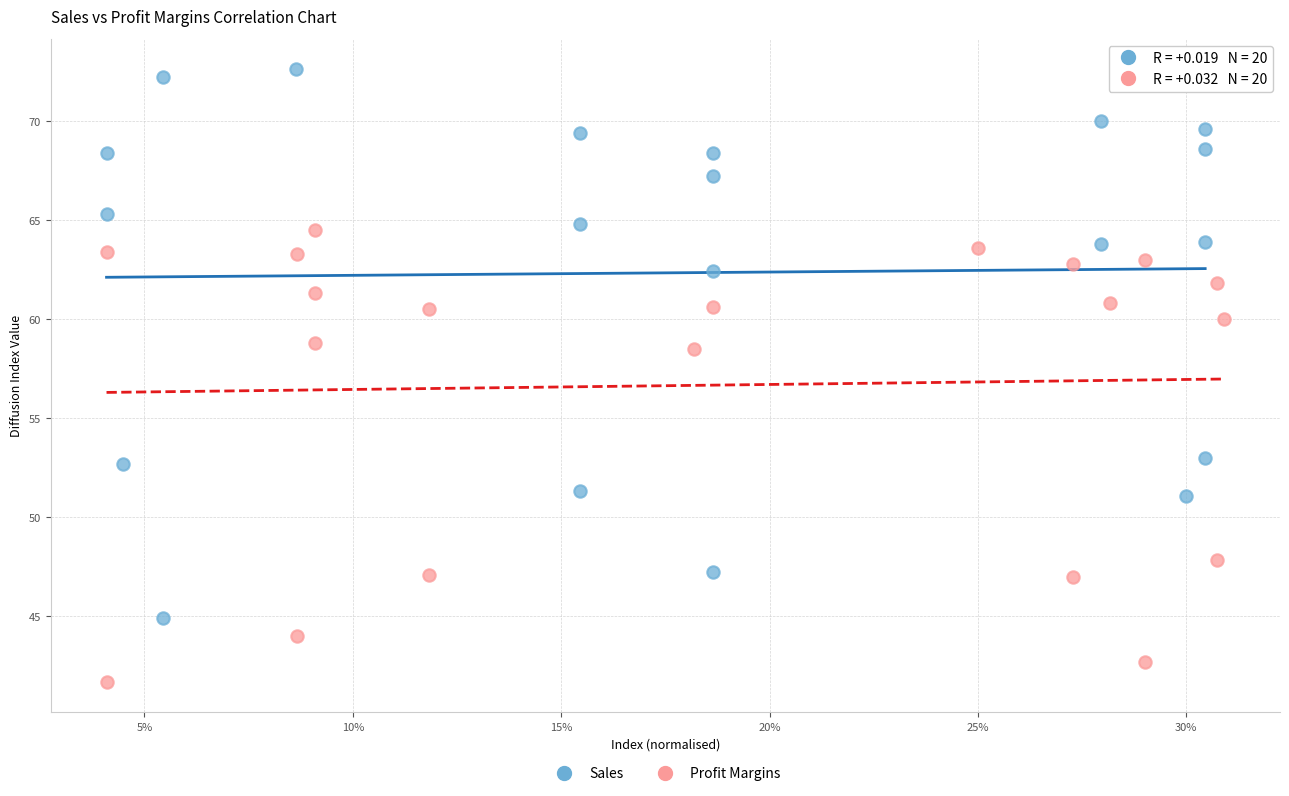

Which series has the largest Y range (max minus min)?

Sales